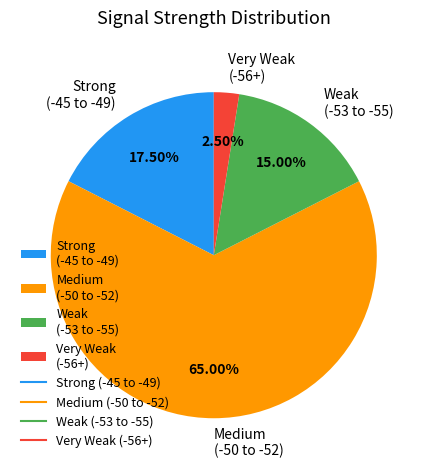

Which category has the smallest portion of the pie?

Very Weak (-56+)